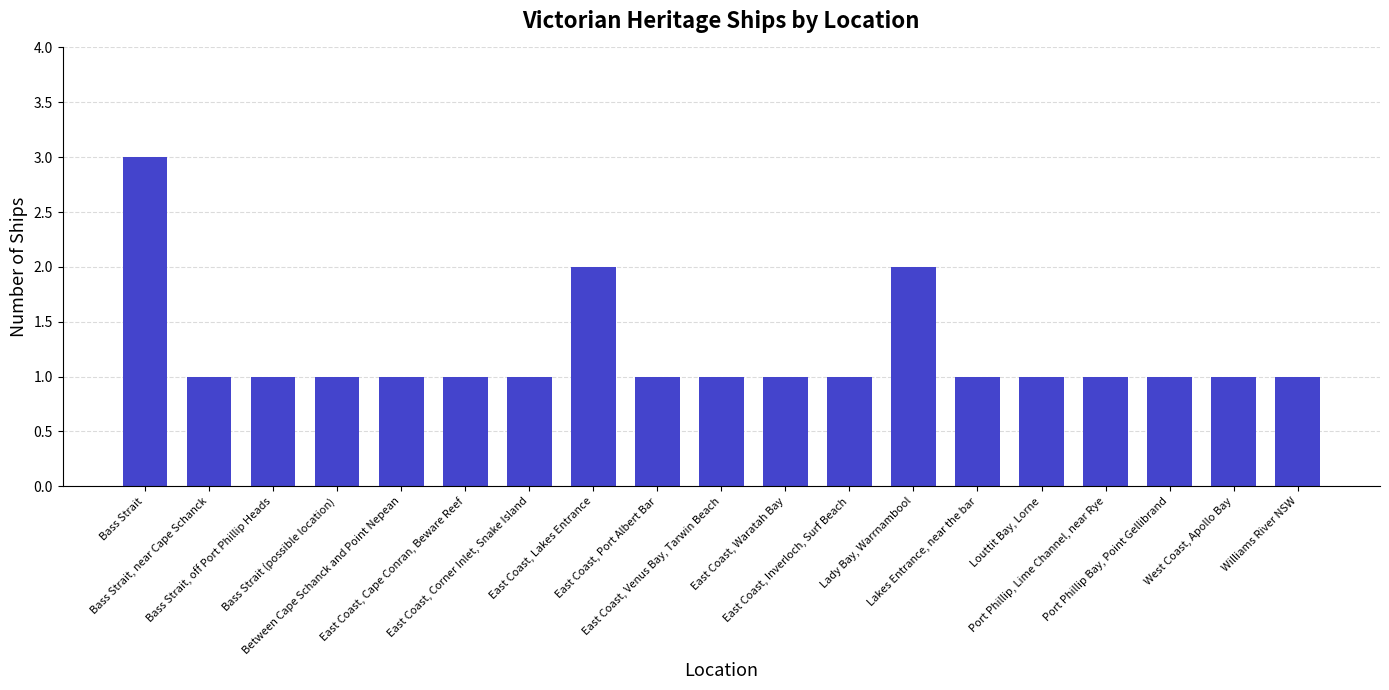

What is the ratio of the value at Bass Strait, near Cape Schanck to the value at Between Cape Schanck and Point Nepean?

1.0